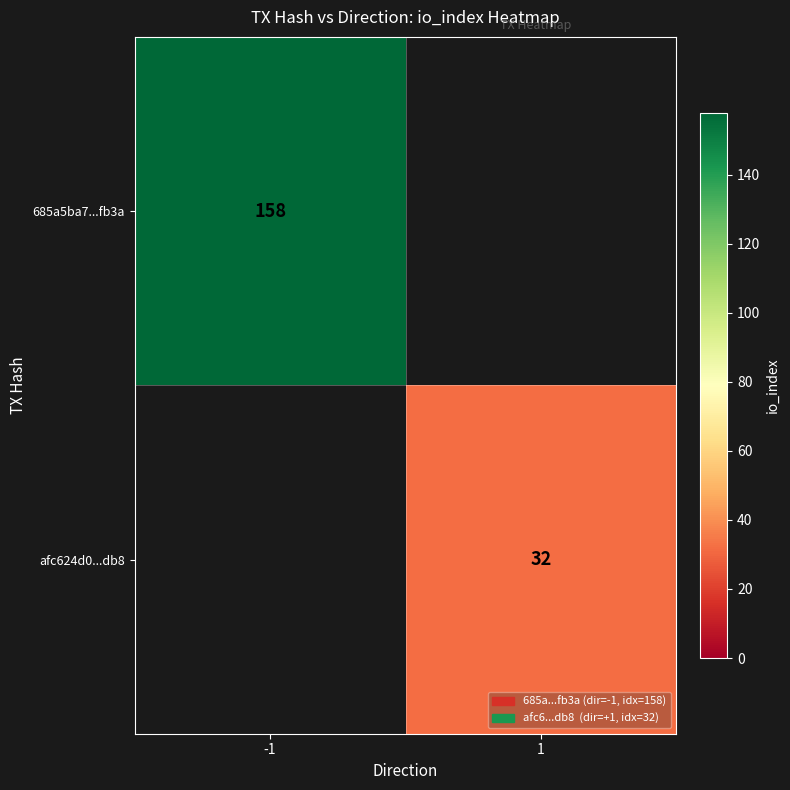

At which category does the chart reach its minimum across all series?

1